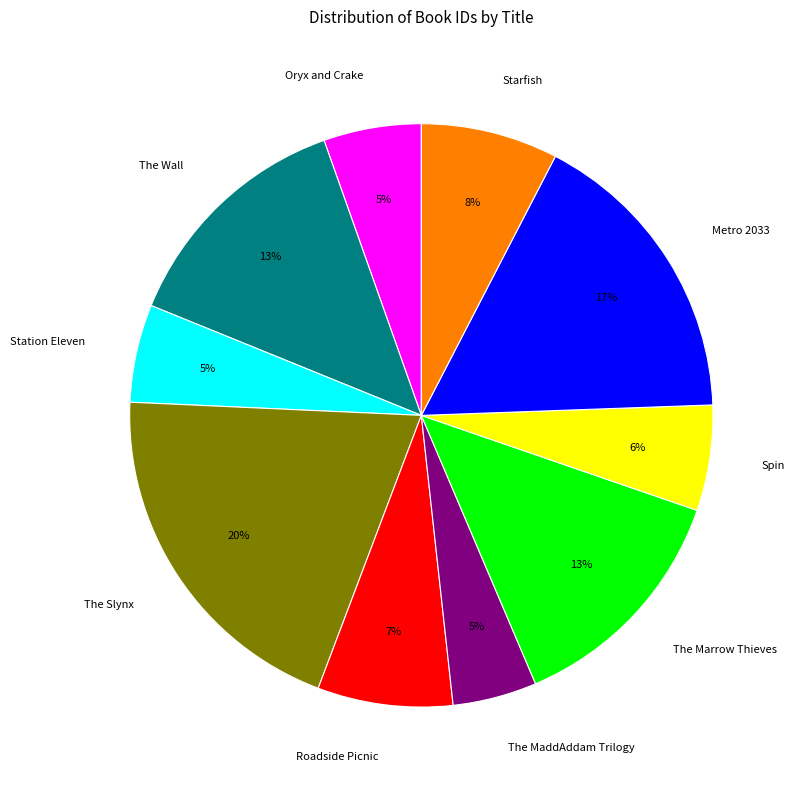

Does Spin account for over 50% of the chart?

No